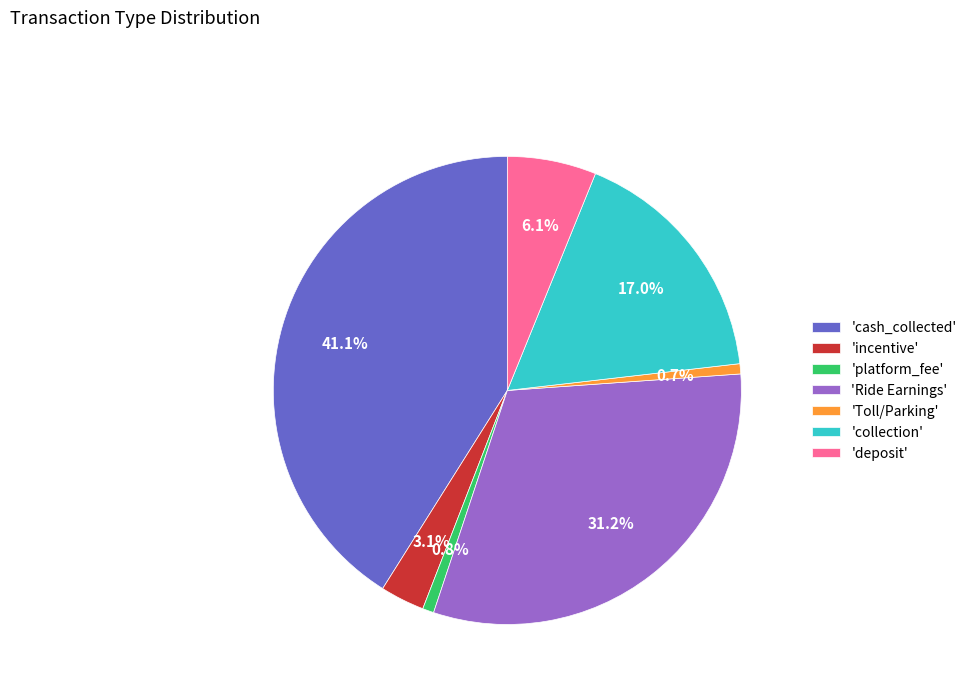

How many segments does this pie chart have?

7